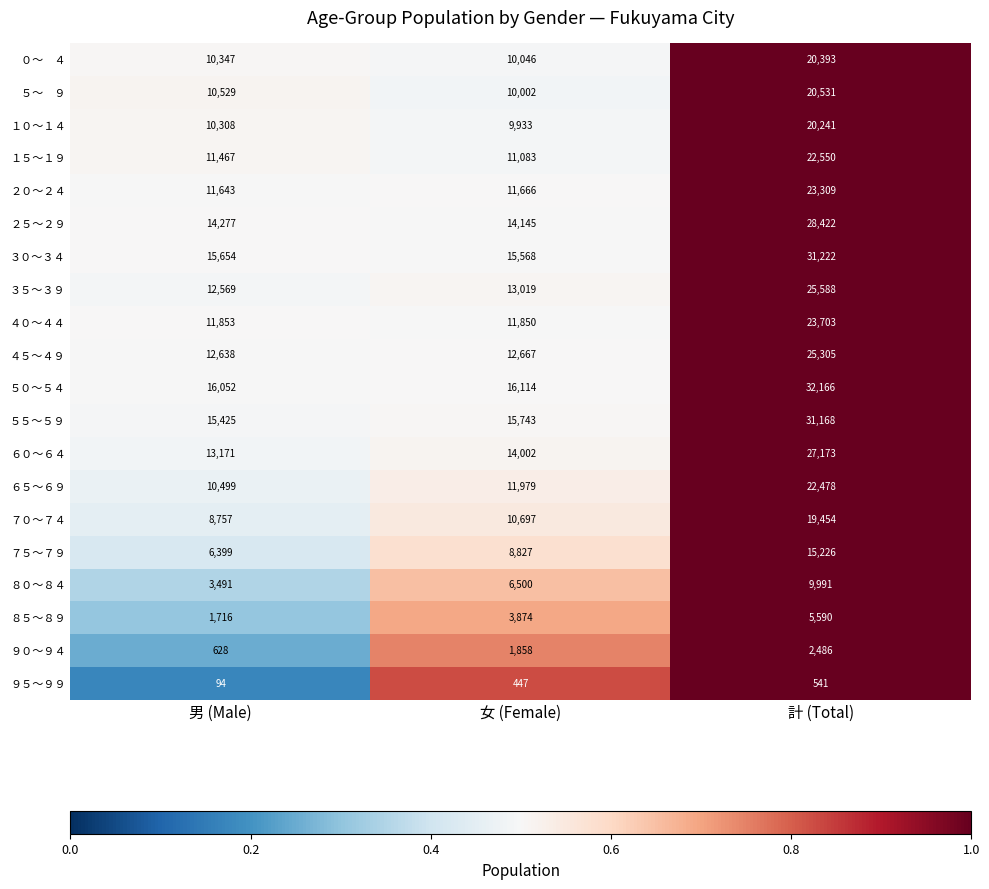

How many ８０～８４ values are between 3491 and 9991?

3